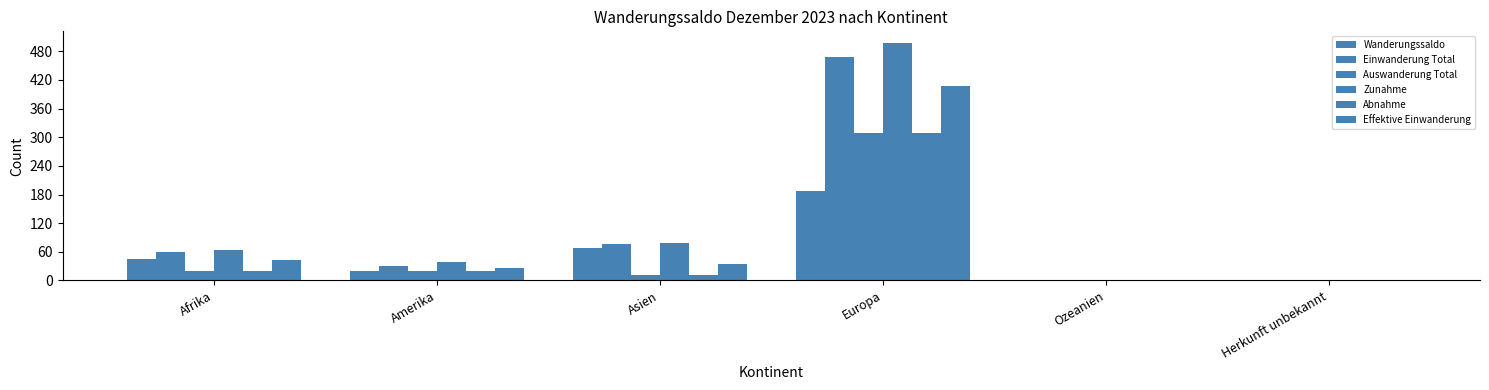

True or false: Auswanderung Total has a value of 169 at Europa.

False